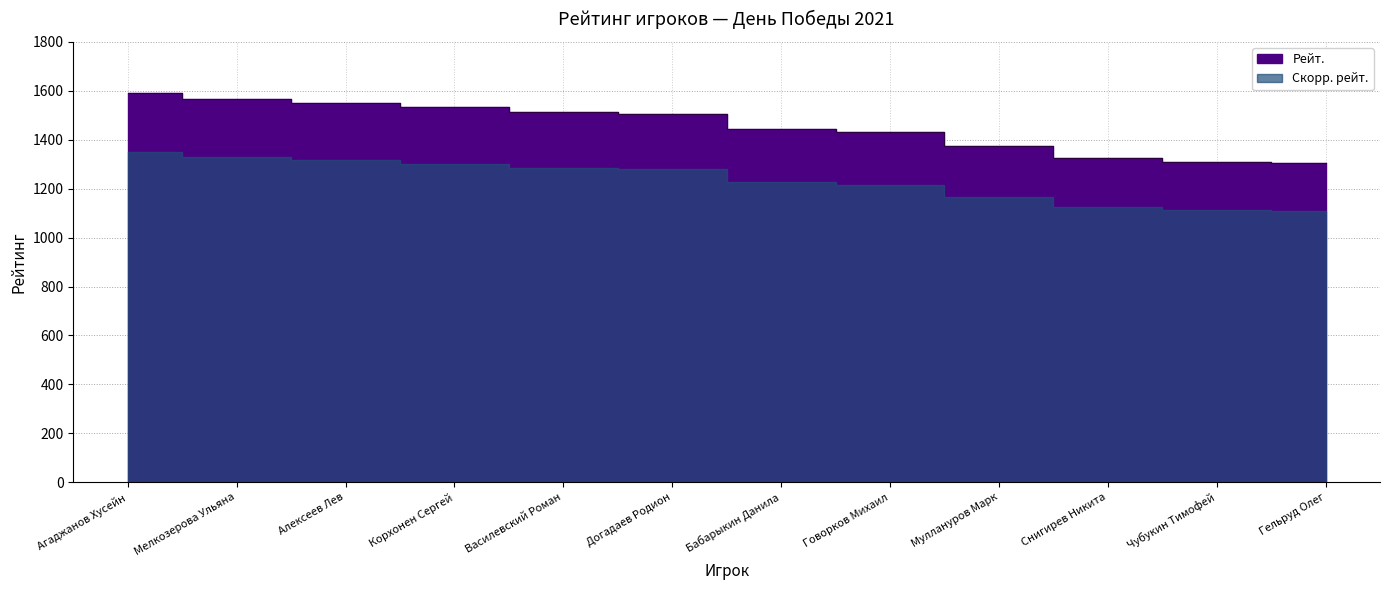

What is the label of the 11th point from the right?

Мелкозерова Ульяна